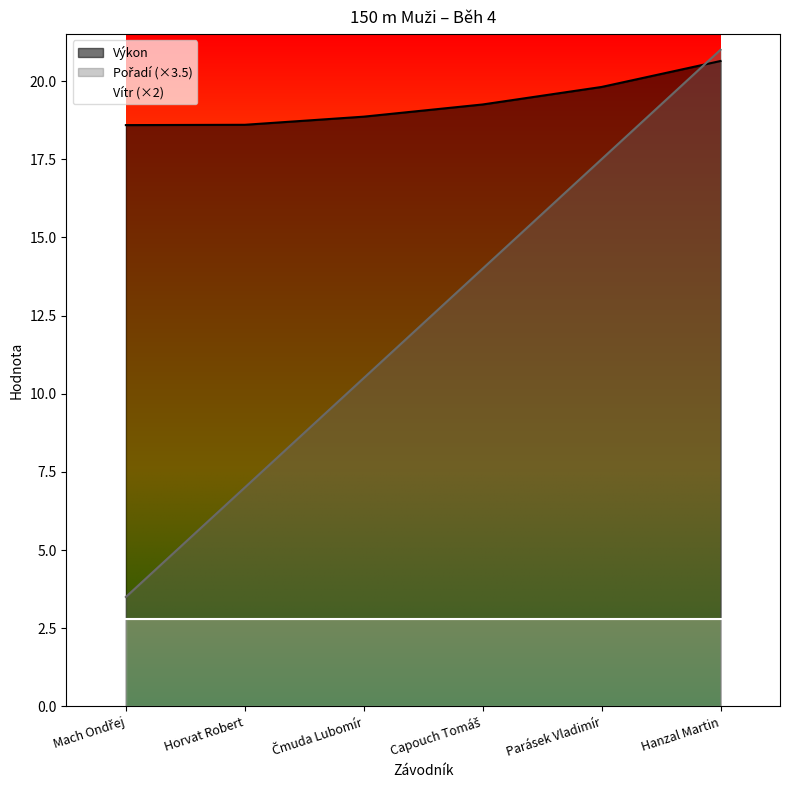

What is the highest value of the Pořadí series?

21.0